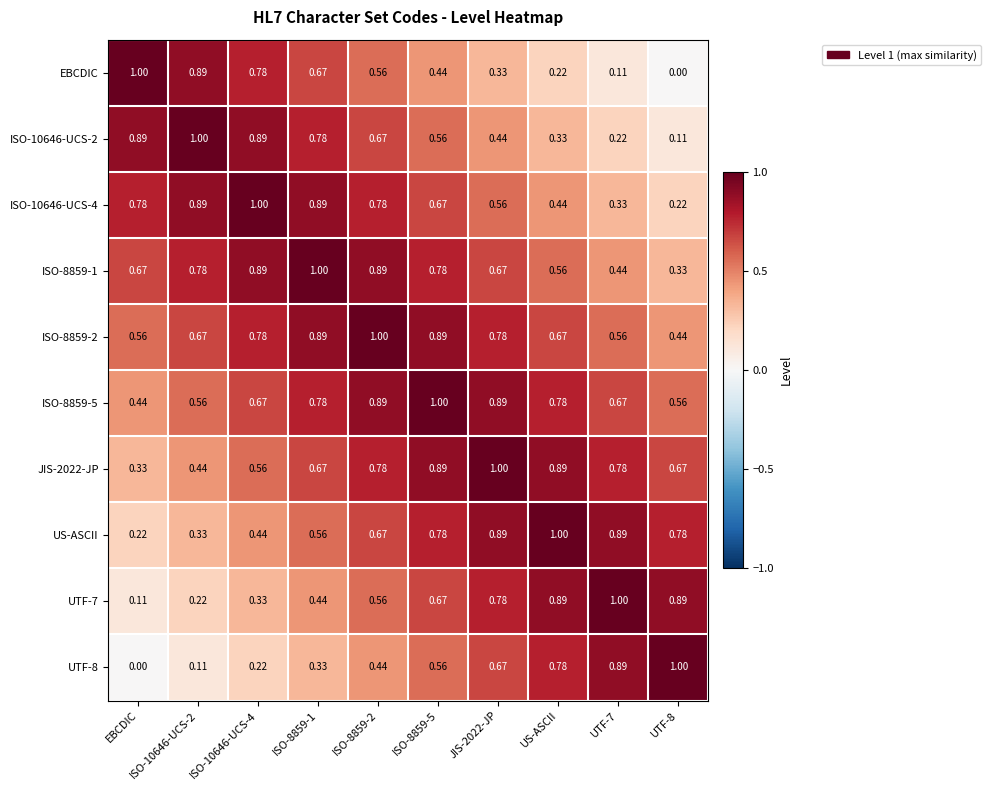

Where is US-ASCII nearest to the value 0?

EBCDIC